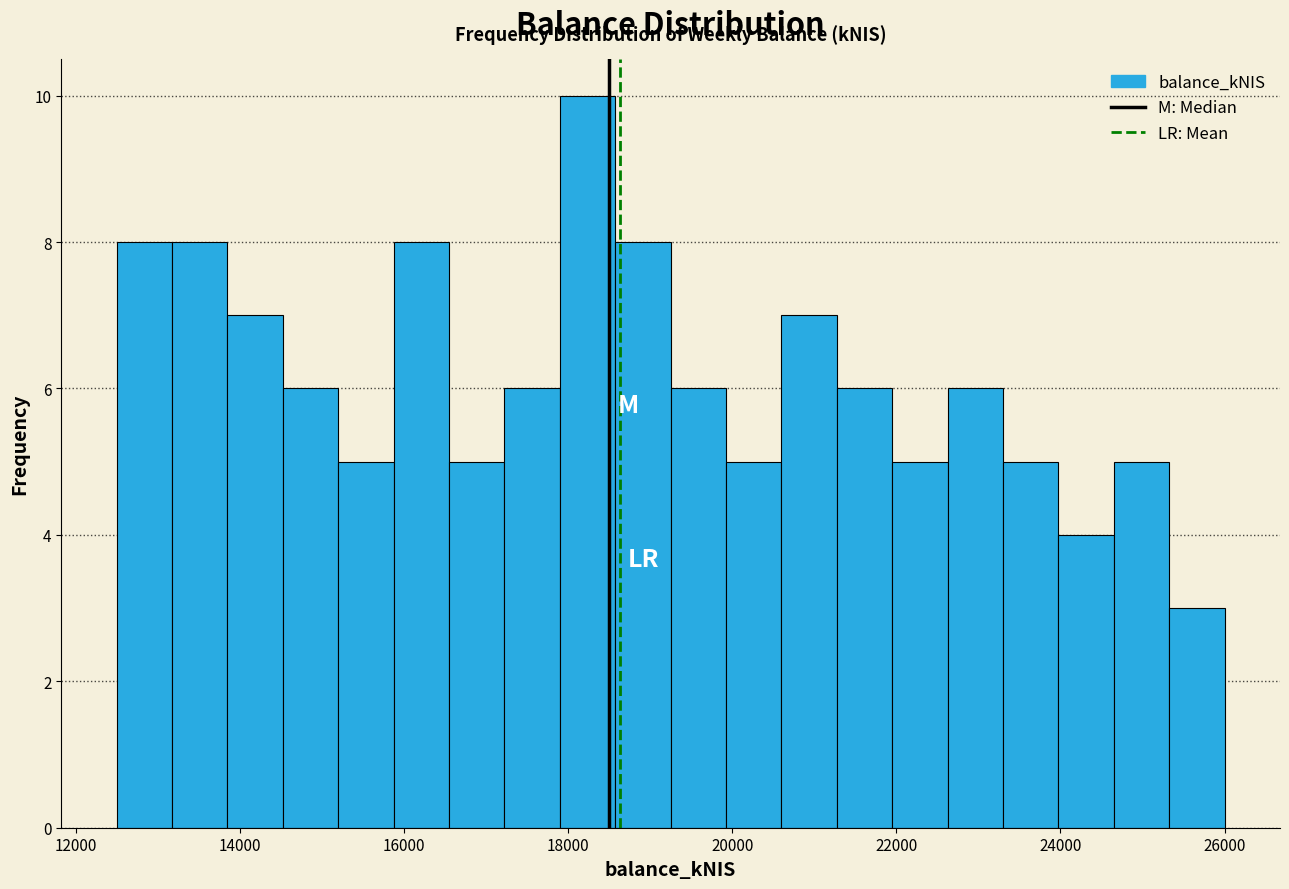

Read against the x-axis, roughly where is the centre of the tallest bar?

18200